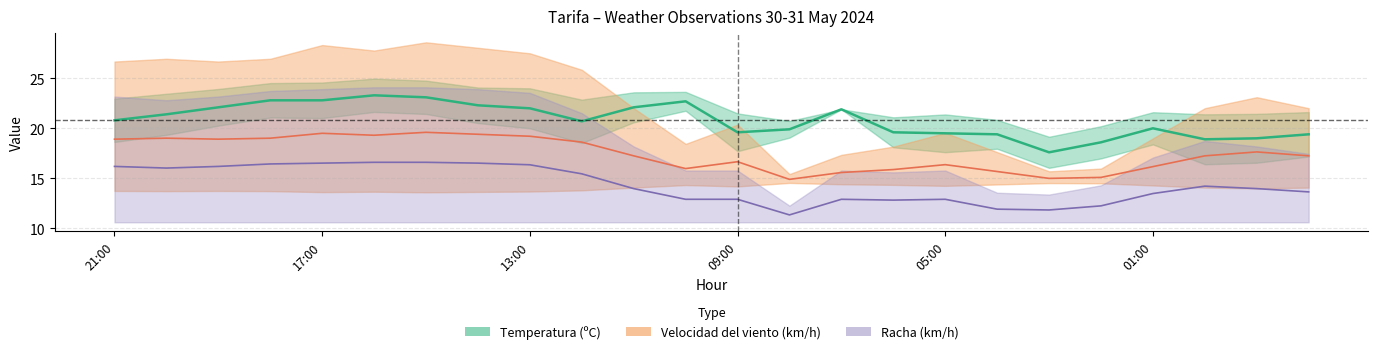

What are all the series names shown in the legend?

Temperatura (ºC), Velocidad del viento (km/h), Racha (km/h)